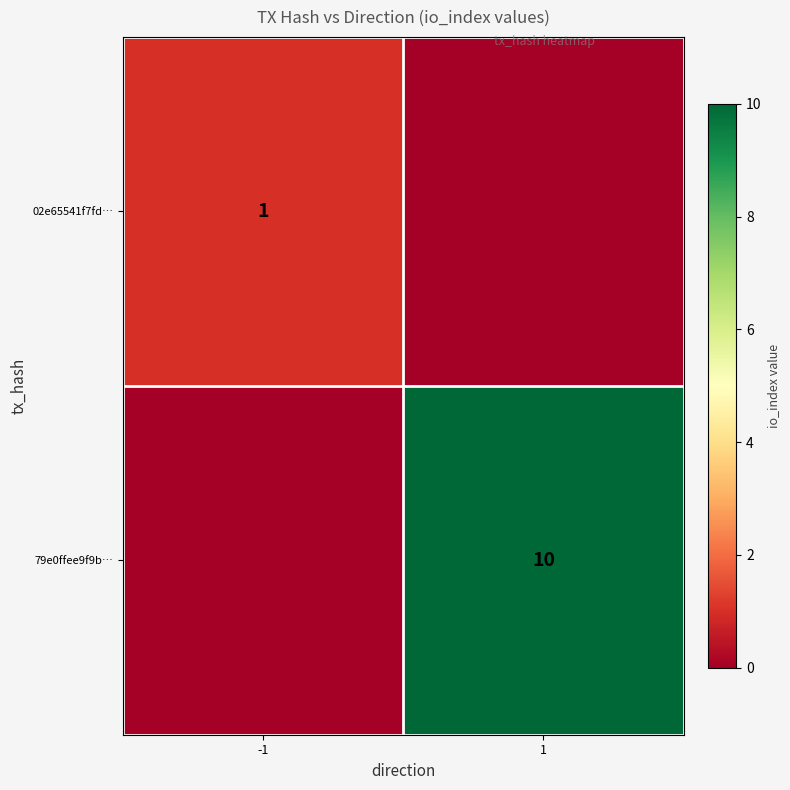

The value of 02e65541f7fd… at -1 is 1. True or false?

True